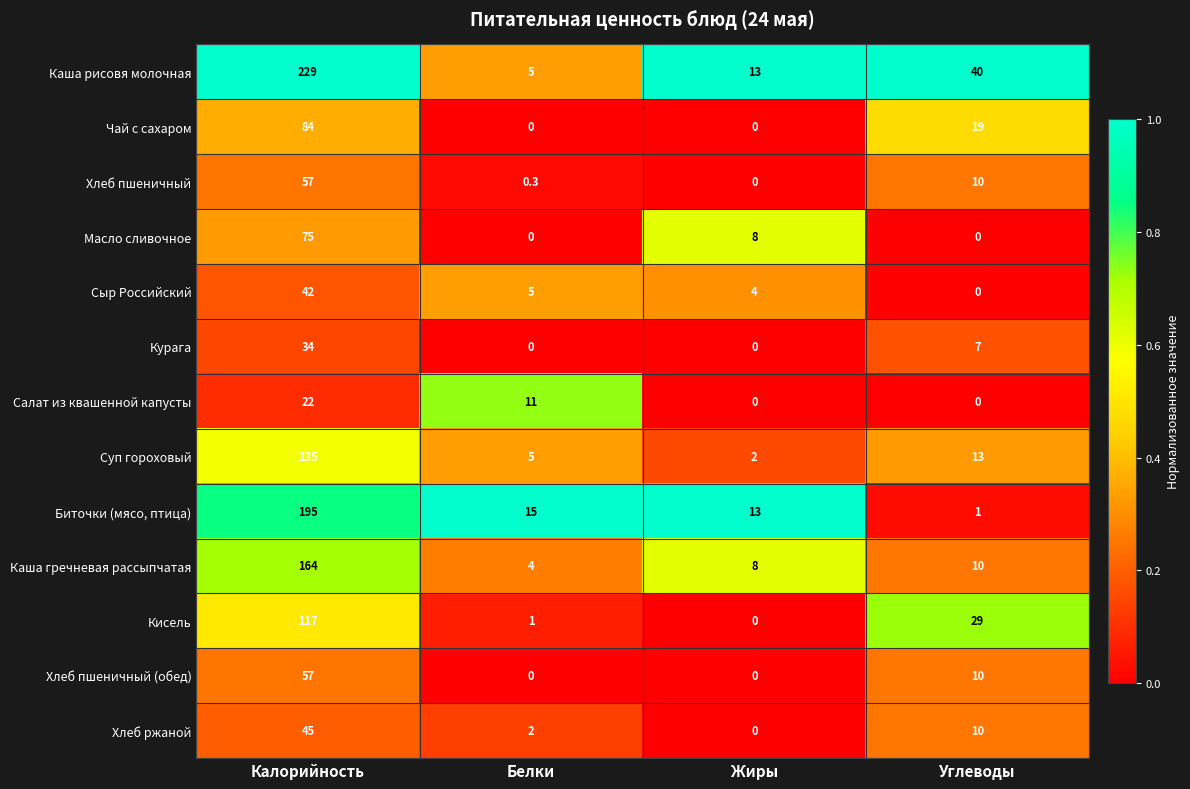

Which series has the largest range (max minus min)?

Каша рисовя молочная